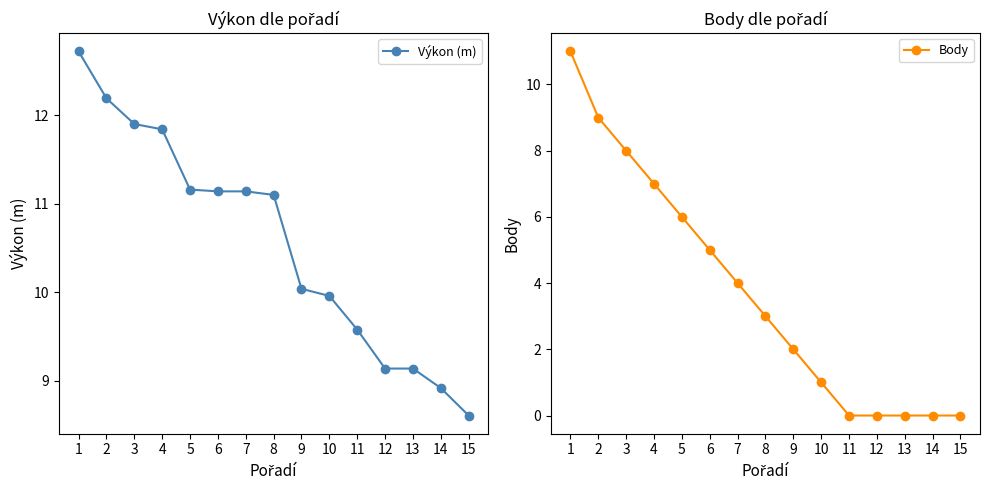

Does the chart display data point markers on the line(s)?

Yes